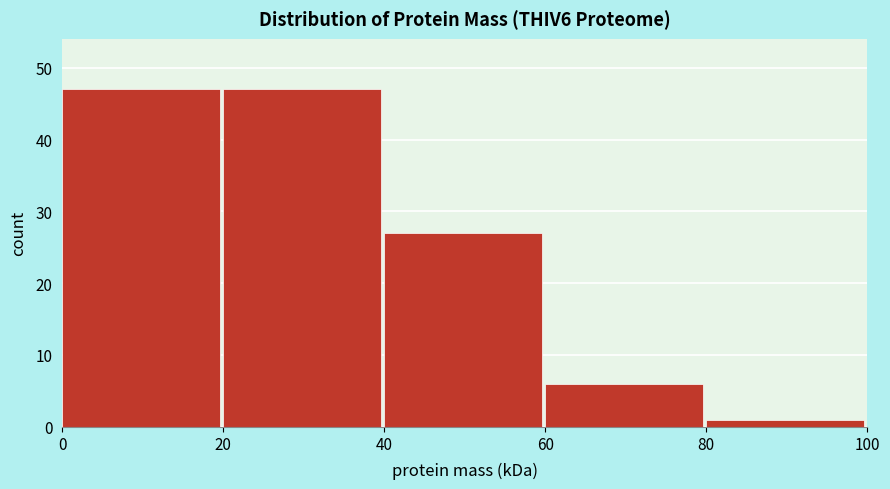

Reading left to right, what are all the values shown in this chart?

47	47	27	6	1